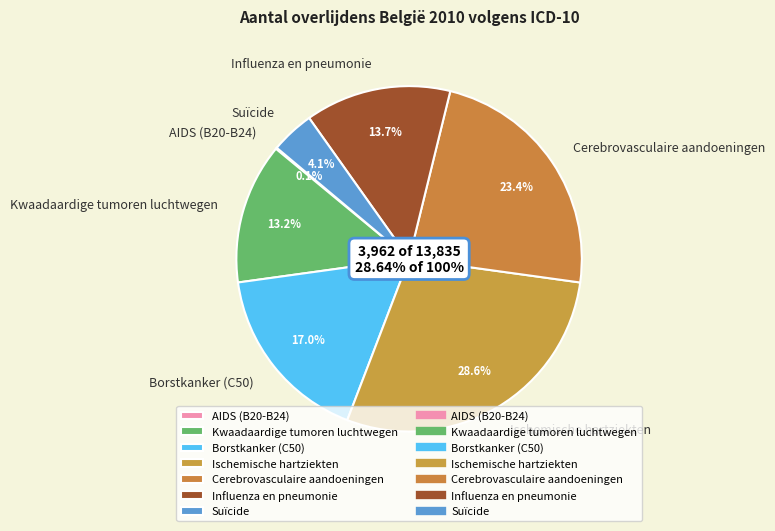

To the nearest percent, what portion does Cerebrovasculaire aandoeningen represent?

23%